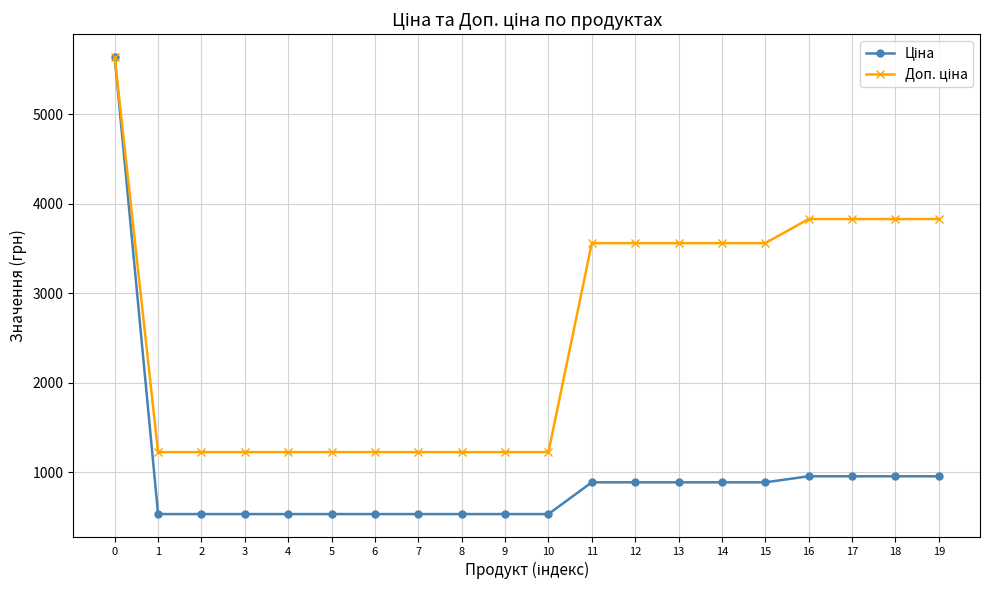

What is the maximum value shown in the chart?

5636.0